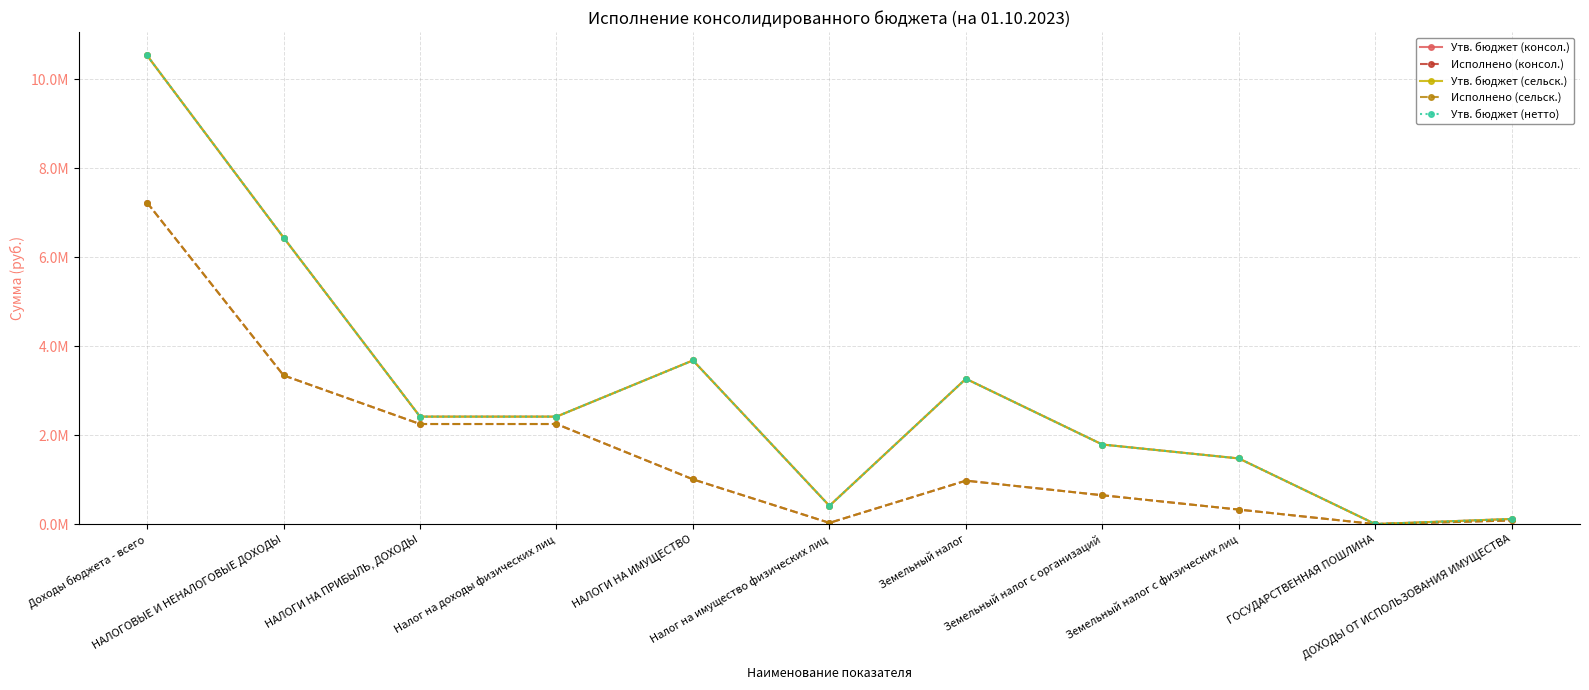

What is the lowest value of the Исполнено (консол.) series?

1350.0